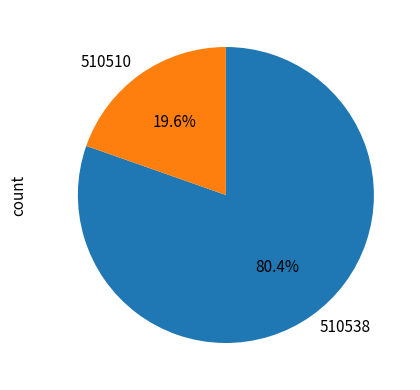

How many segments does this pie chart have?

2